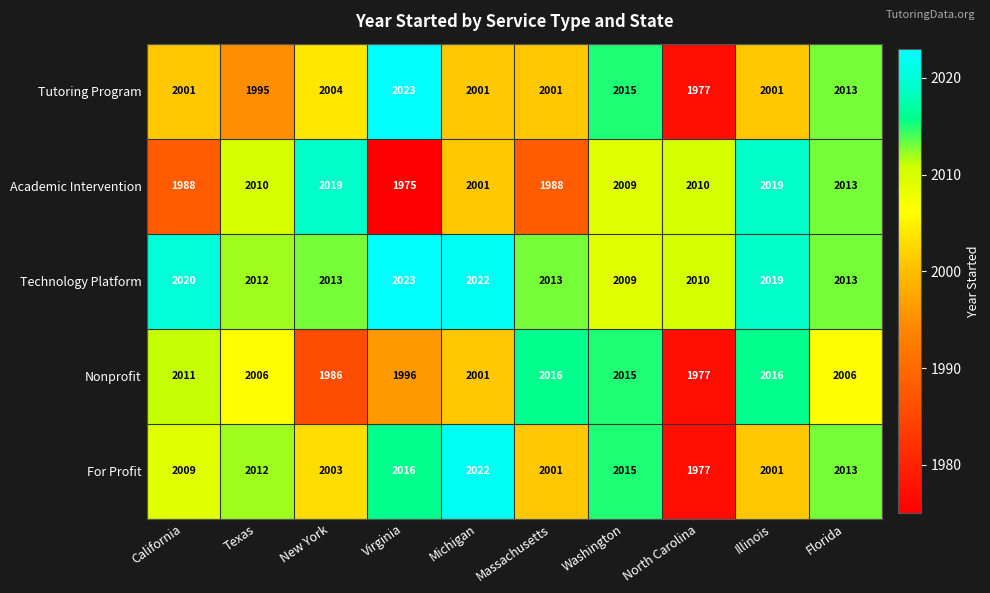

What is the sum of all Tutoring Program values?

20031